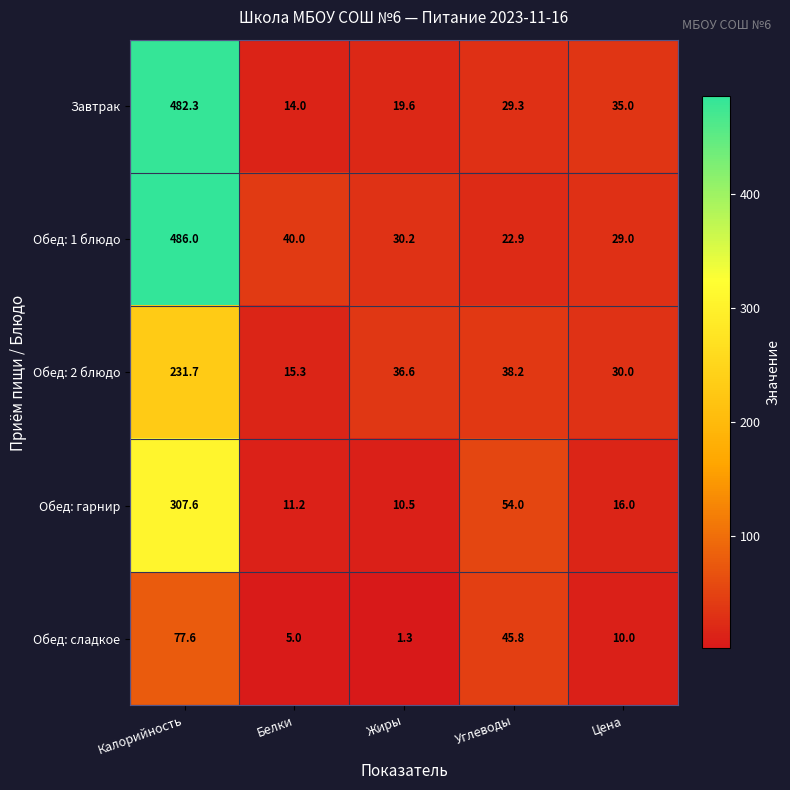

Rank the series at Цена from lowest to highest value.

Обед: сладкое, Обед: гарнир, Обед: 1 блюдо, Обед: 2 блюдо, Завтрак